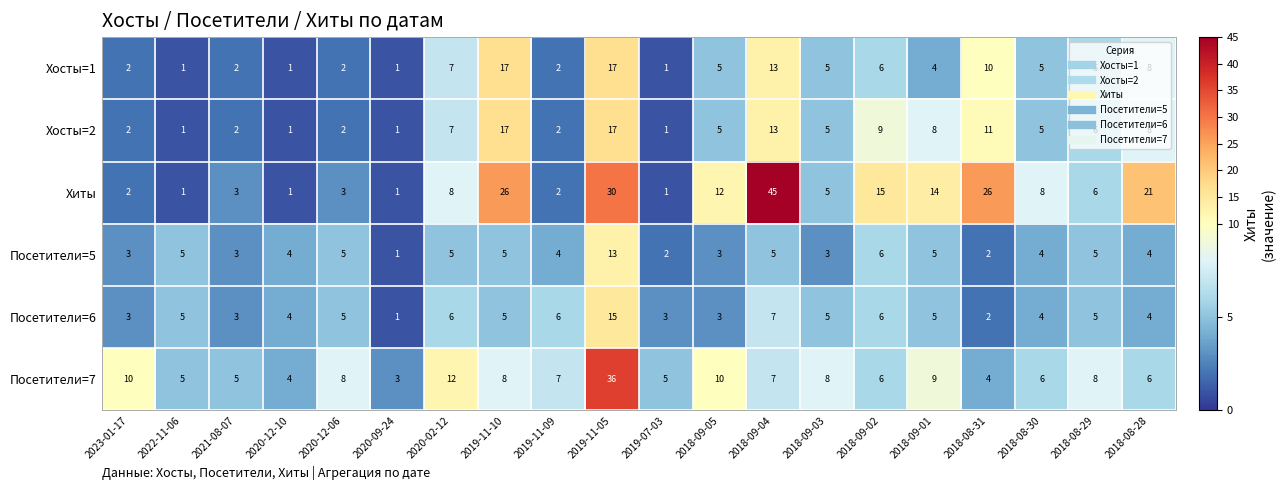

What is the difference between the maximum and minimum values in the Хиты series?

44